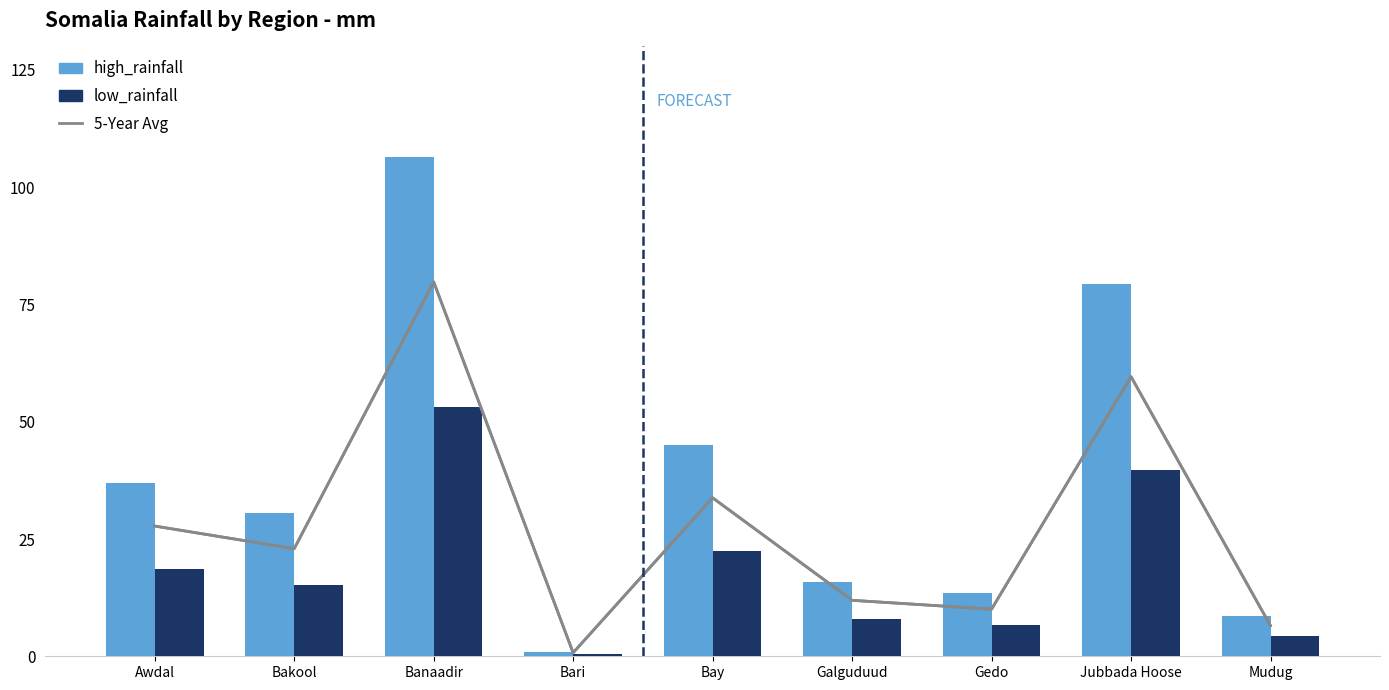

At which category does the chart reach its minimum across all series?

Bari